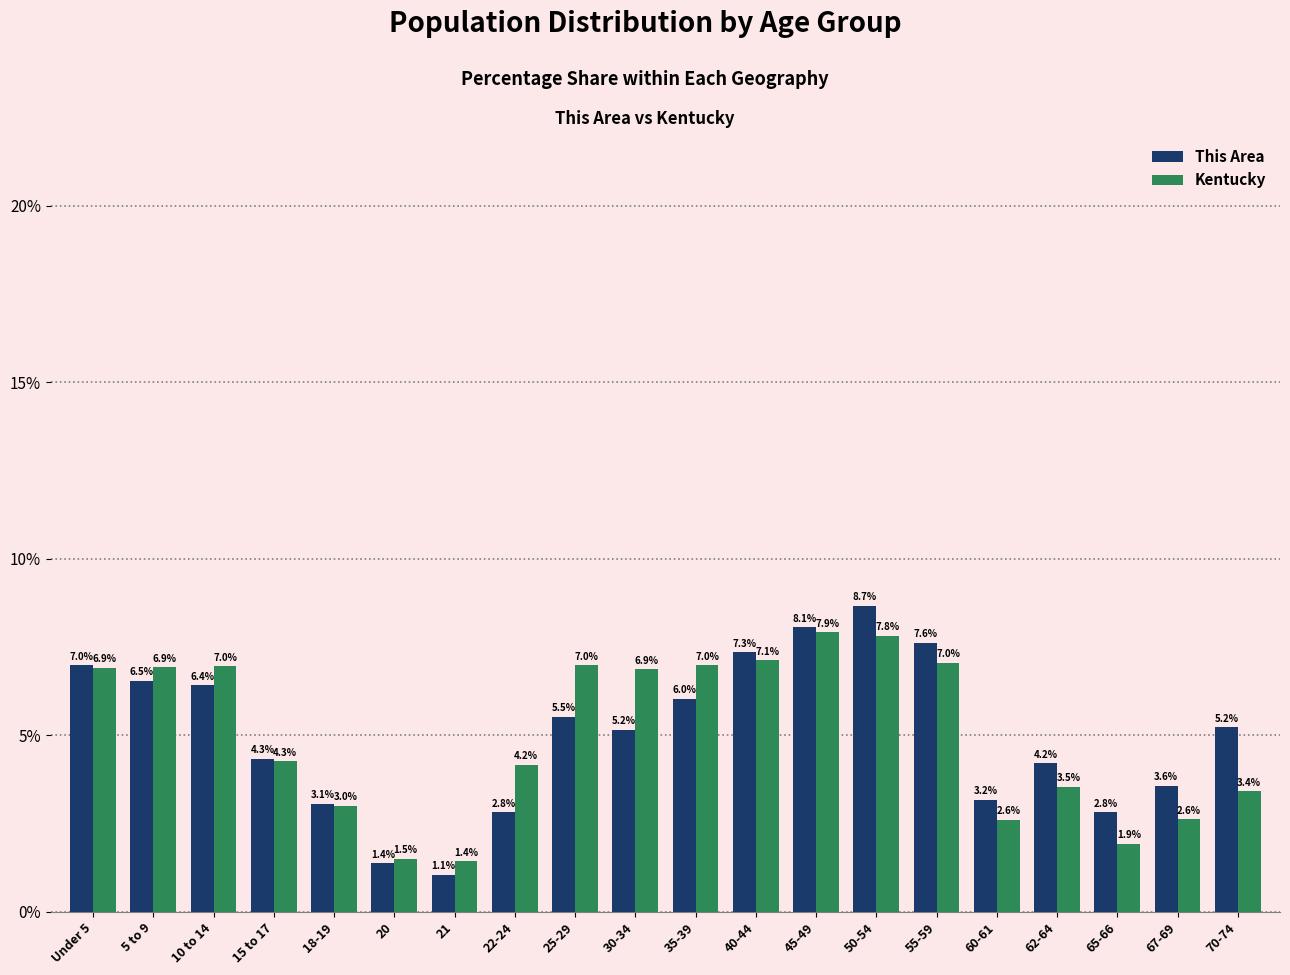

What is the value of the Kentucky bar at the 4th from the left?

4.3